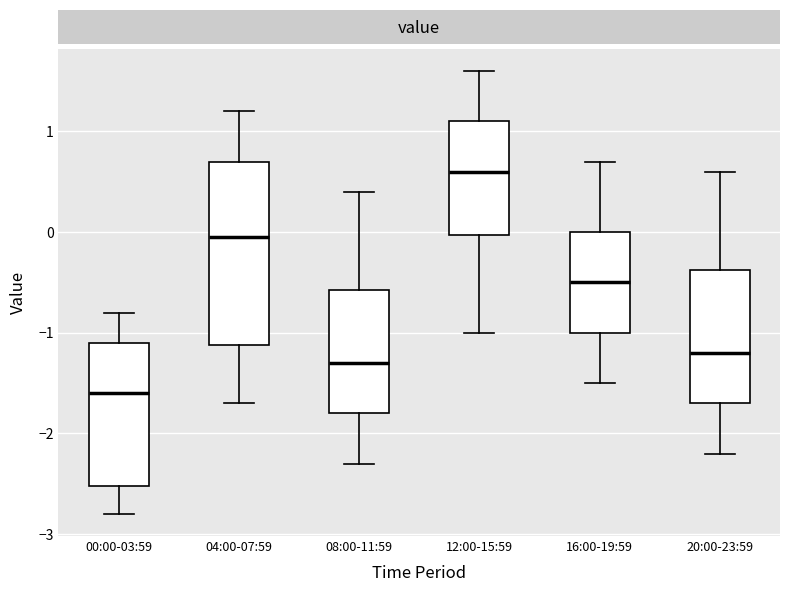

Where does the upper whisker of the box for 12:00-15:59 end on the y-axis? The values are not printed on the chart, so give them approximately, as read against the axis.

1.6